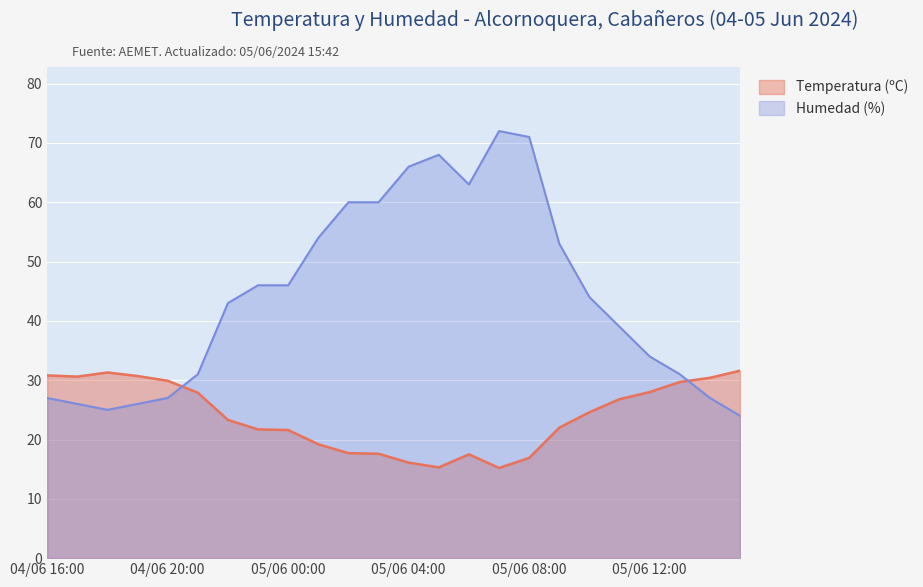

At which category does Temperatura (ºC) reach its first local valley?

04/06 17:00